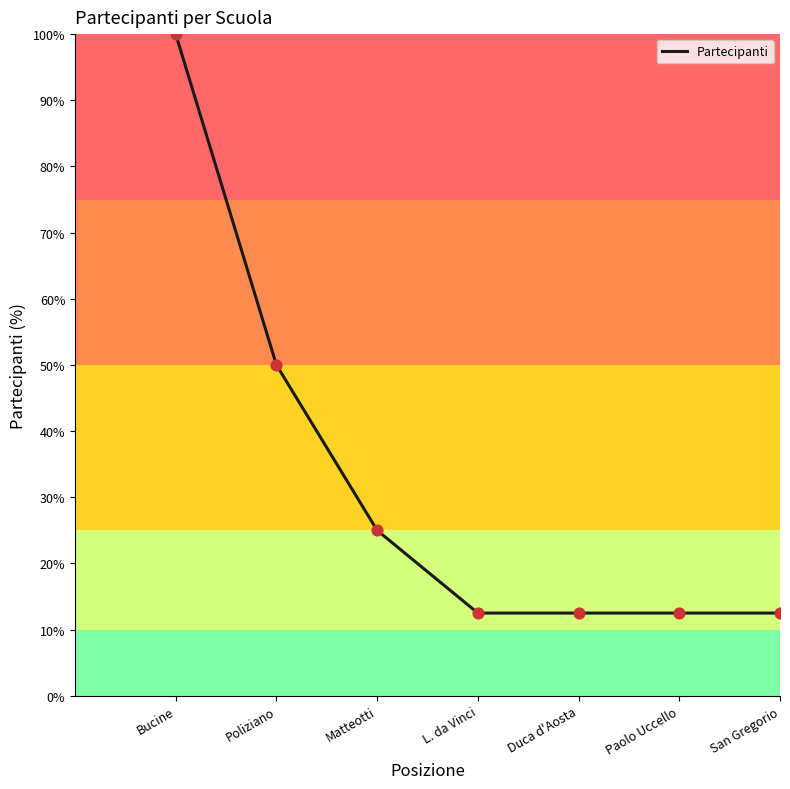

Approximately how many times larger is the value at L. da Vinci compared to Matteotti?

0.5